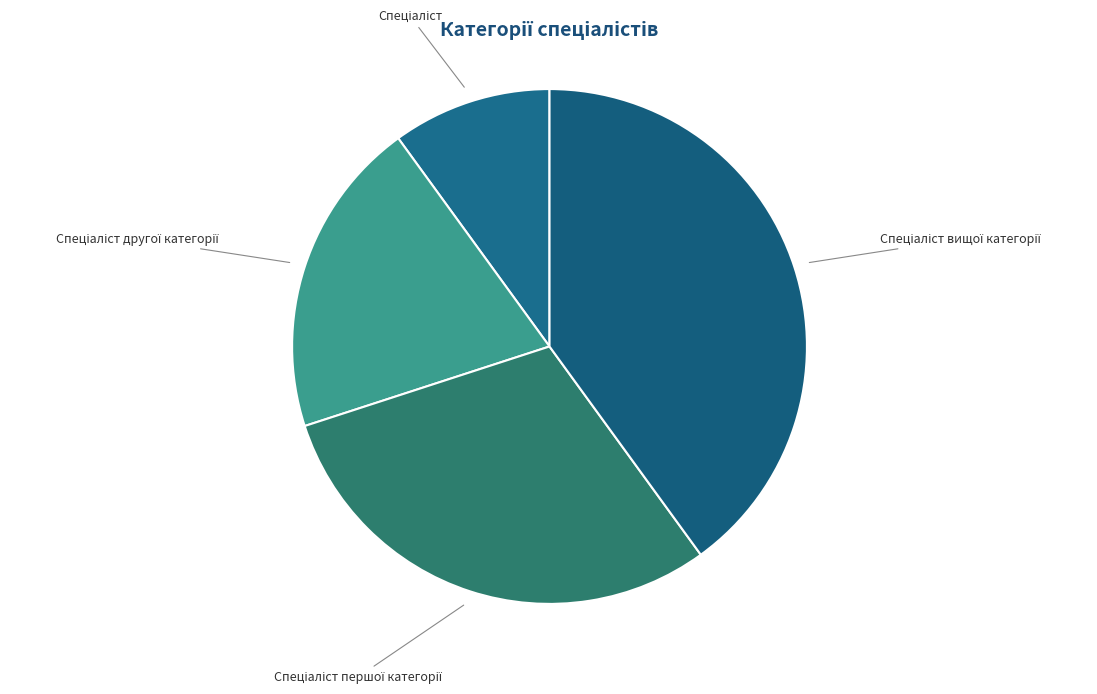

Is there any slice that represents more than half of the pie?

No